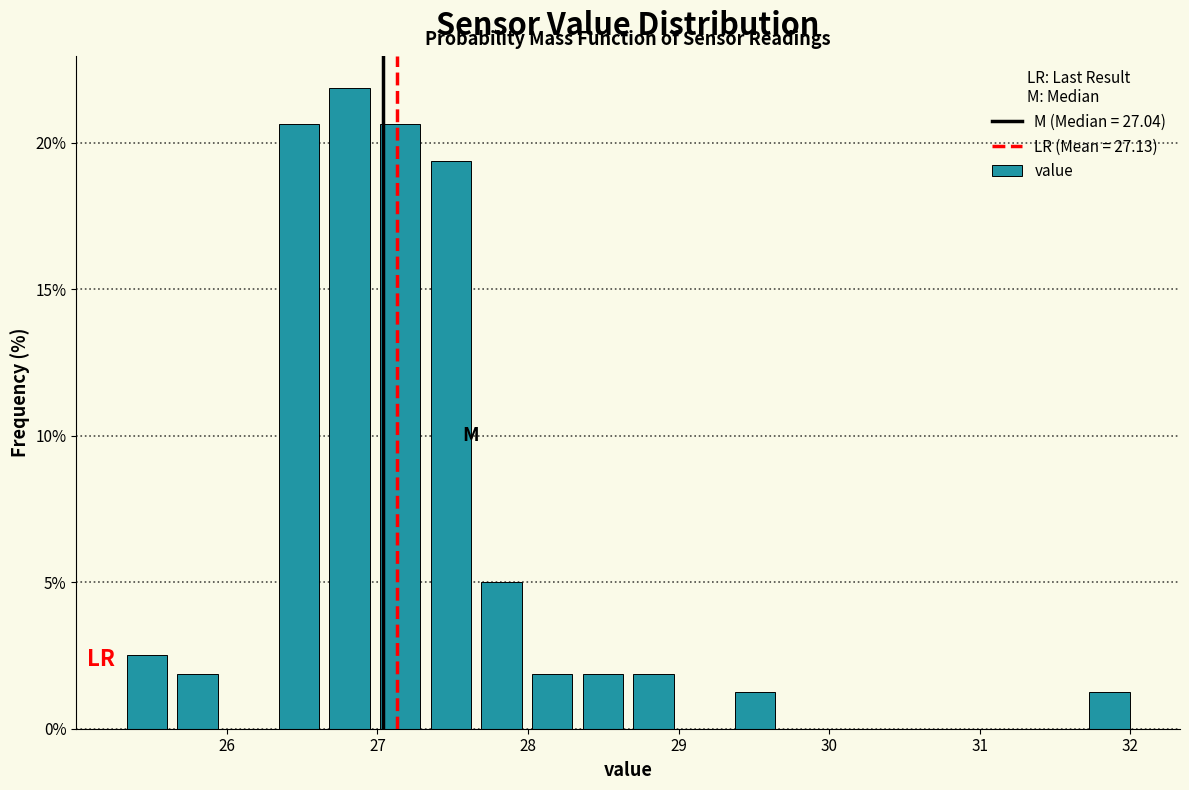

Read against the x-axis, roughly where is the centre of the tallest bar?

26.8